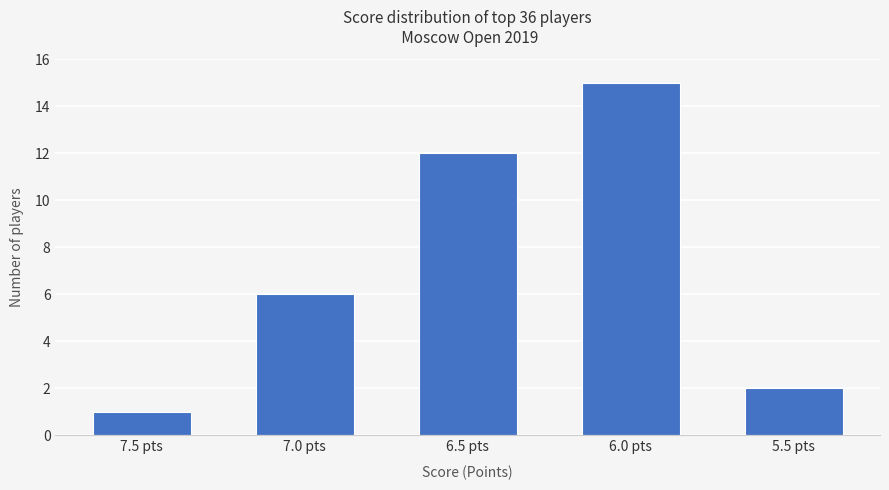

Is it true that the value at 7.5 pts is 2?

False